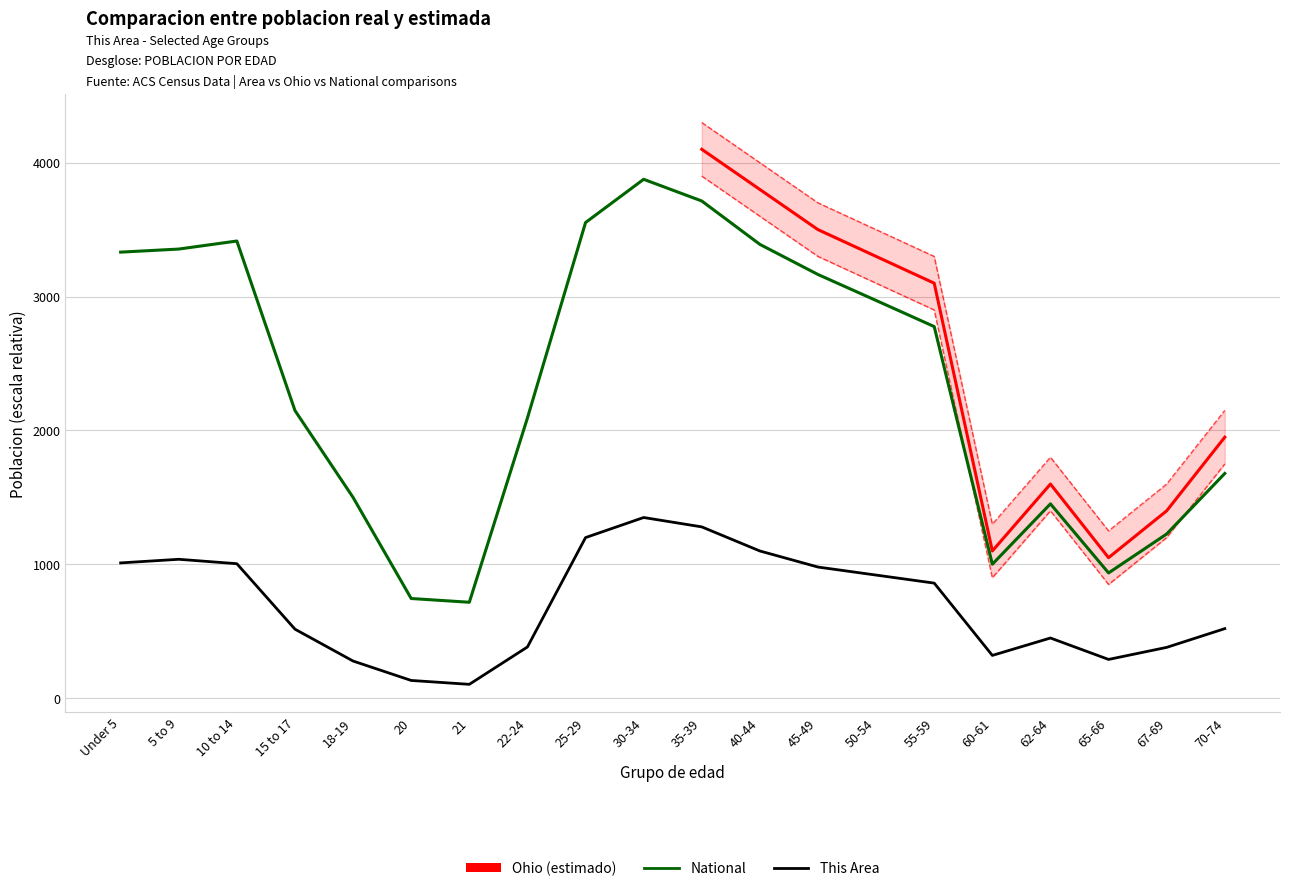

In This Area, how many points are higher than both neighbors (excluding endpoints)?

3